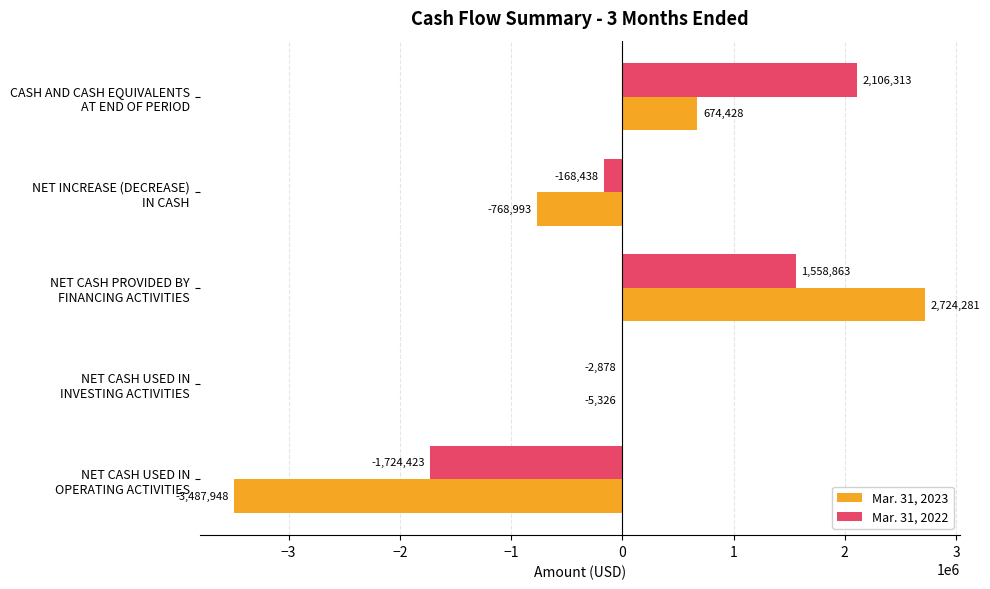

What is the maximum value for Mar. 31, 2023?

2724281